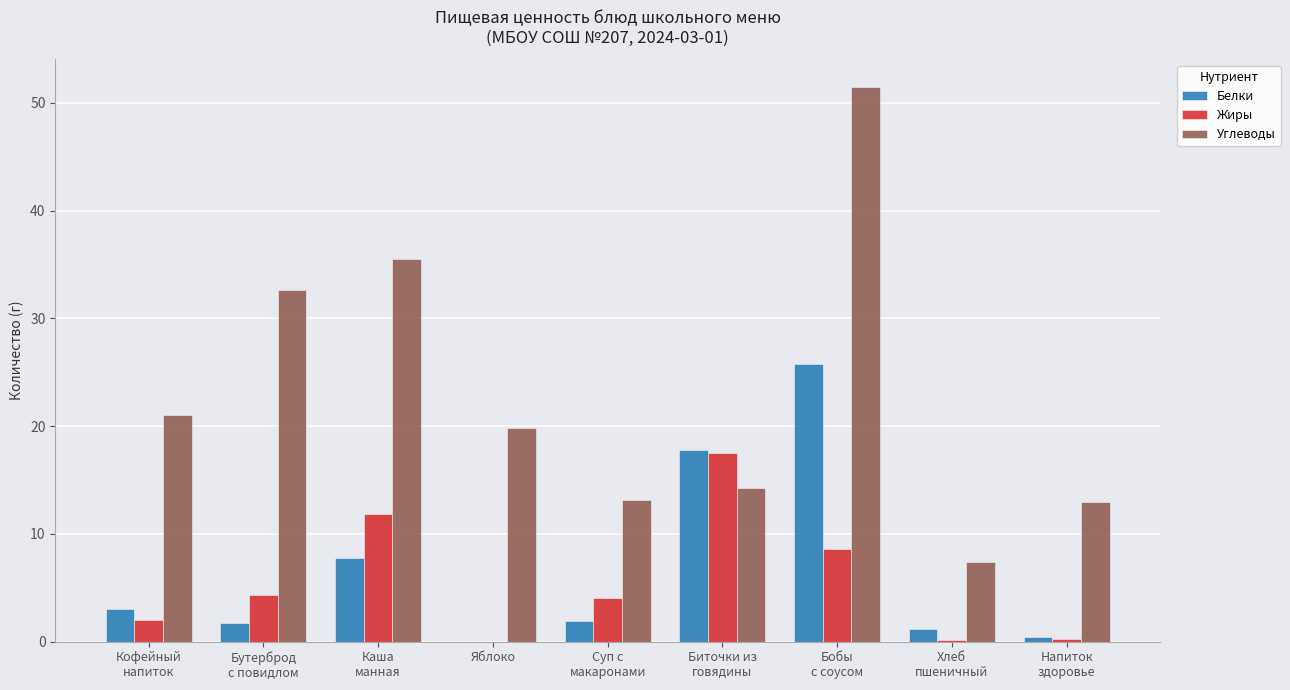

At which label is Белки closest to 12?

Каша
манная